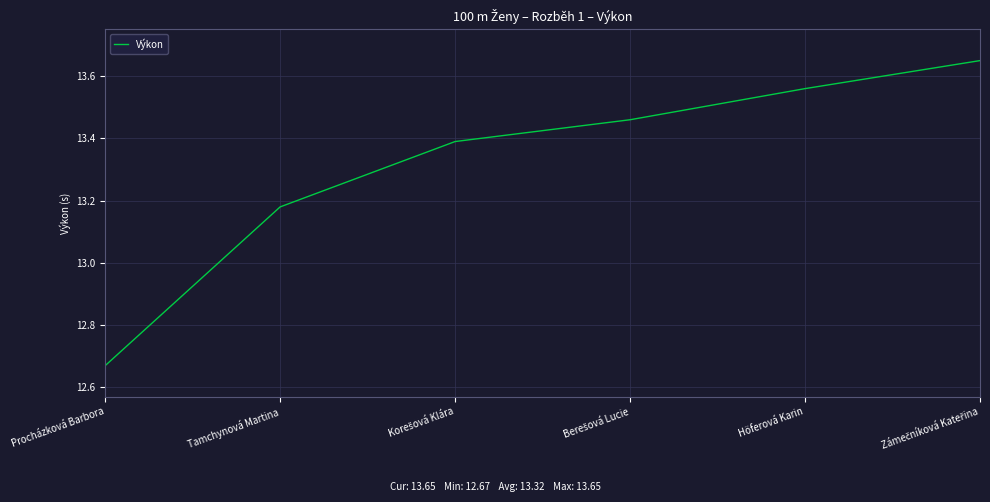

True or false: the data shows 6.7 at Tamchynová Martina.

False